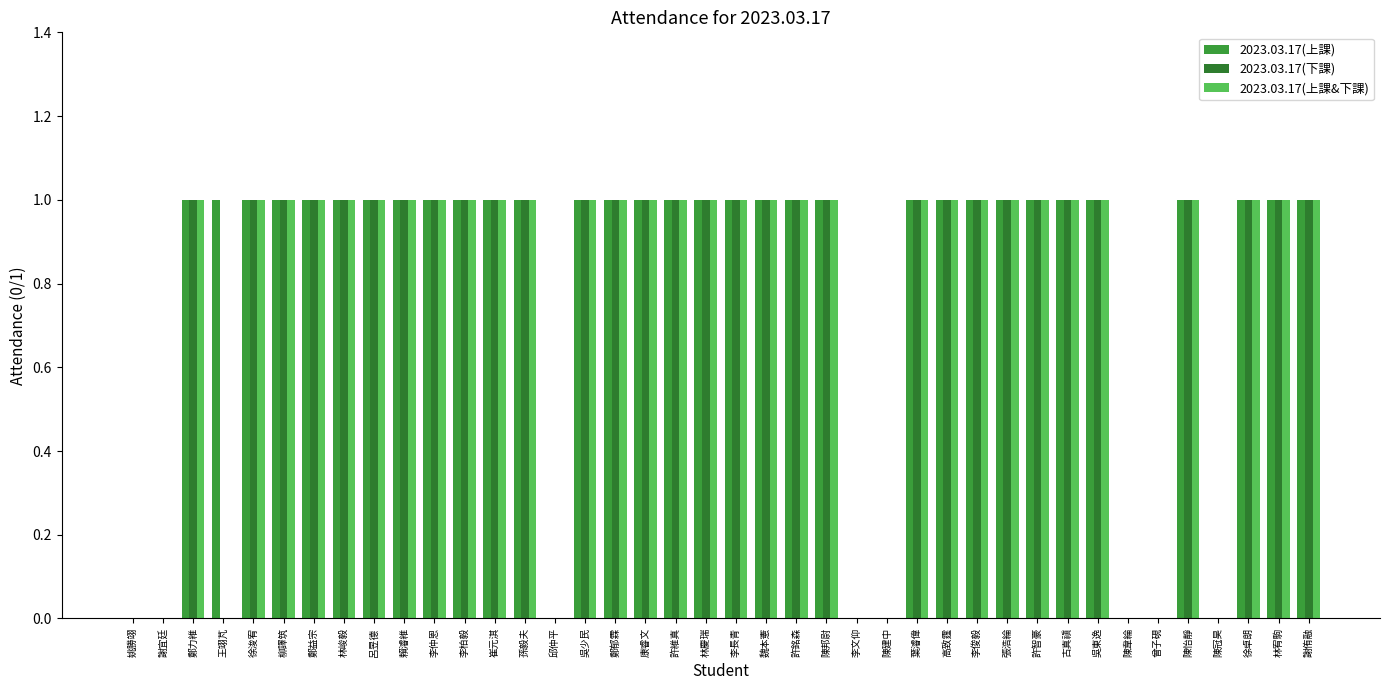

Which series has the largest total across all categories?

2023.03.17(上課)